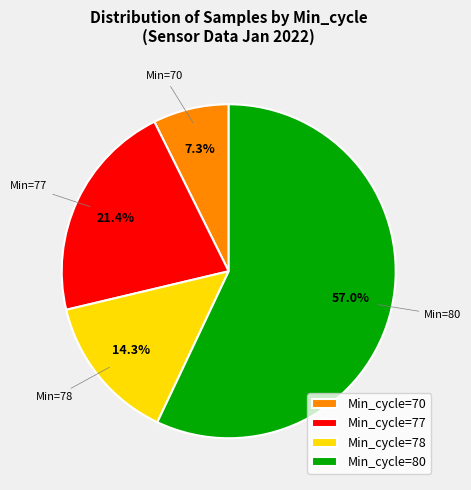

Approximately how many times larger is the value at Min_cycle=70 compared to Min_cycle=78?

0.5